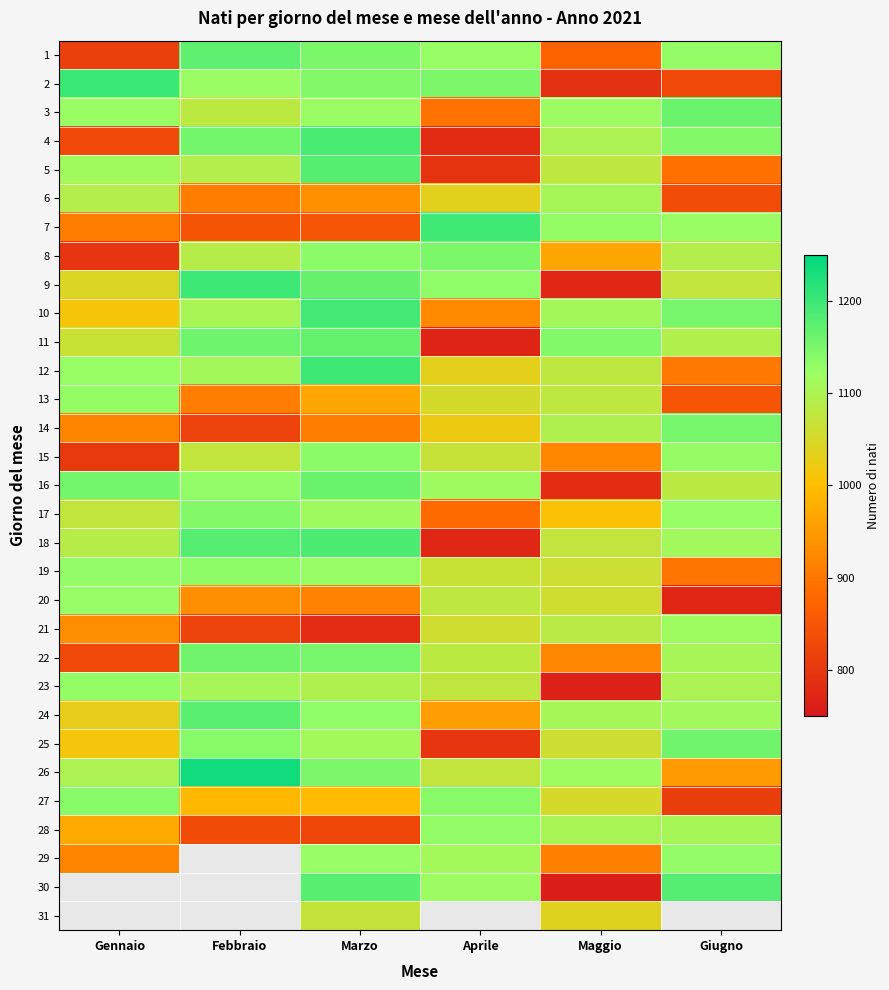

Between Maggio and Febbraio, which is larger?

Febbraio